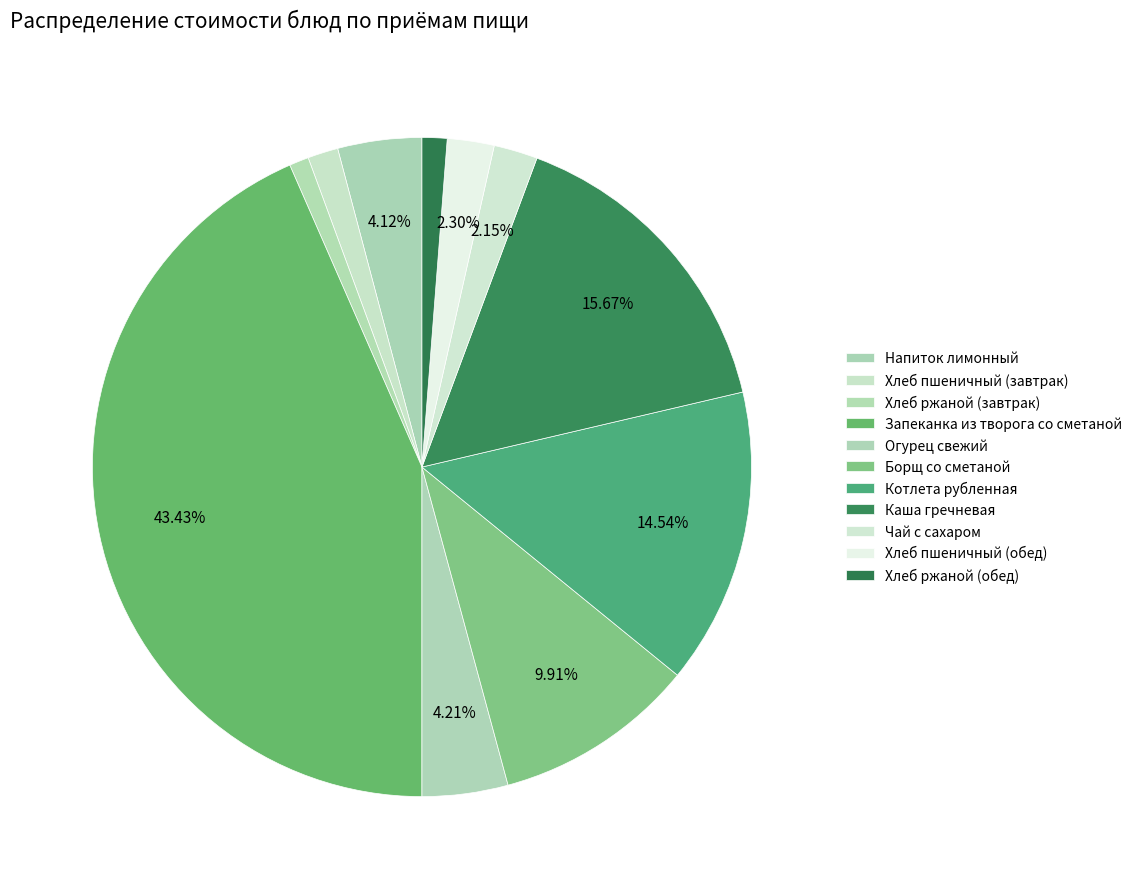

How many segments does this pie chart have?

11